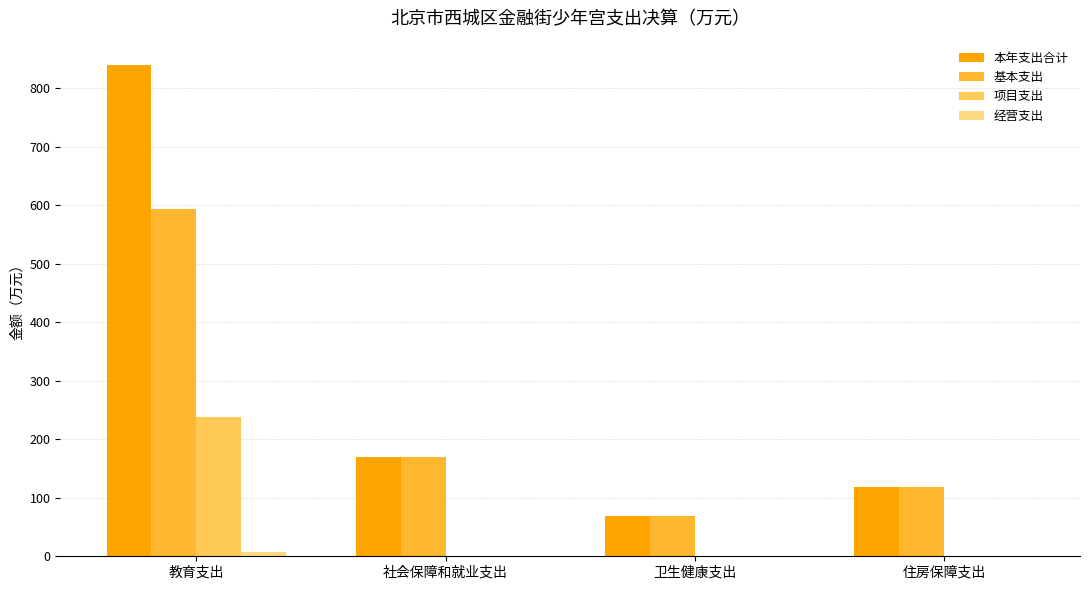

Rank the series at 卫生健康支出 from lowest to highest value.

项目支出, 经营支出, 本年支出合计, 基本支出